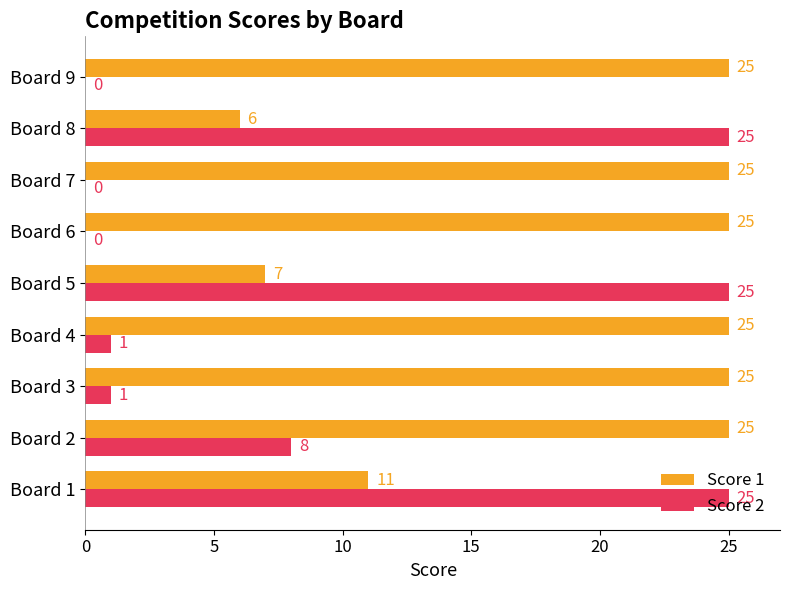

Is it true that Score 2 equals 42 at Board 8?

False